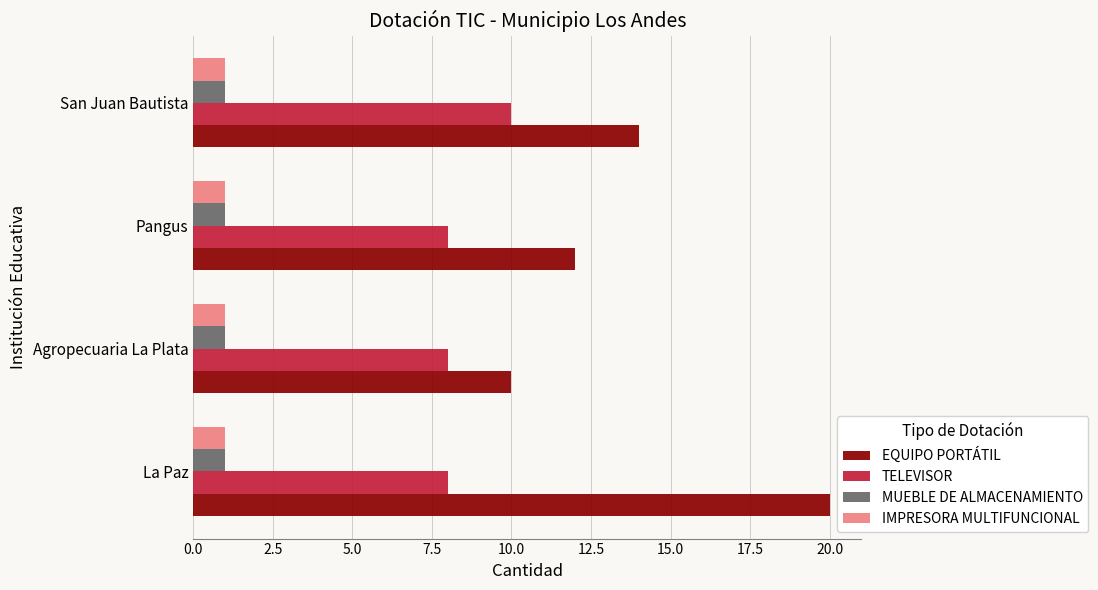

Which series has the widest spread of values?

EQUIPO PORTÁTIL